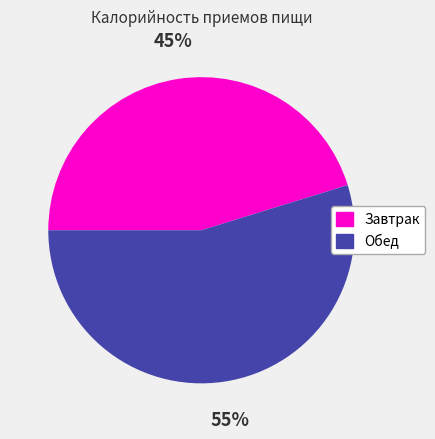

What percentage is the Обед slice, to the nearest percent?

55%